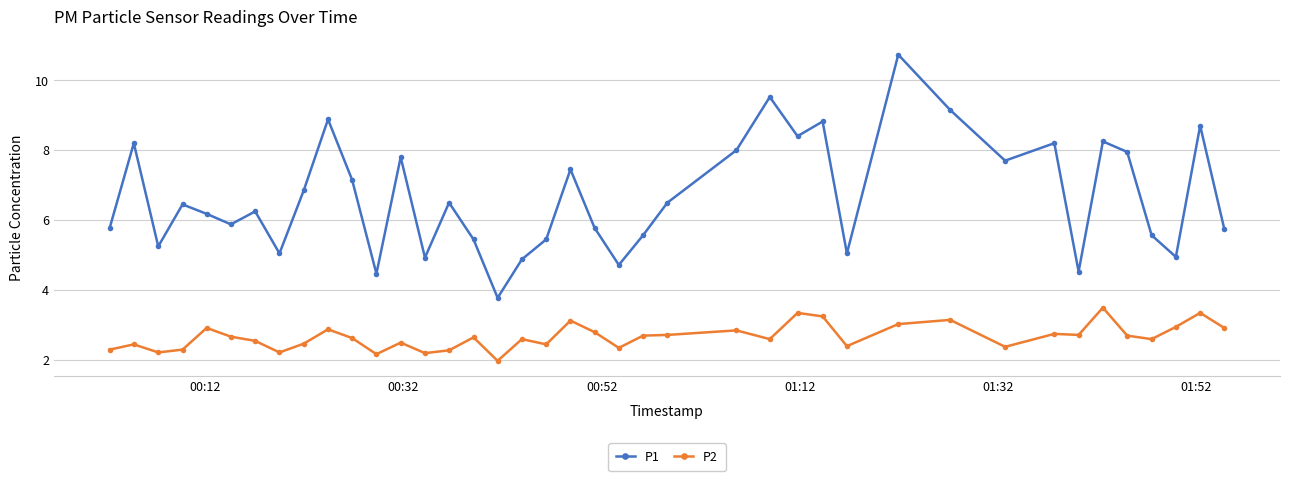

List the series in order of their overall mean, highest first.

P1, P2